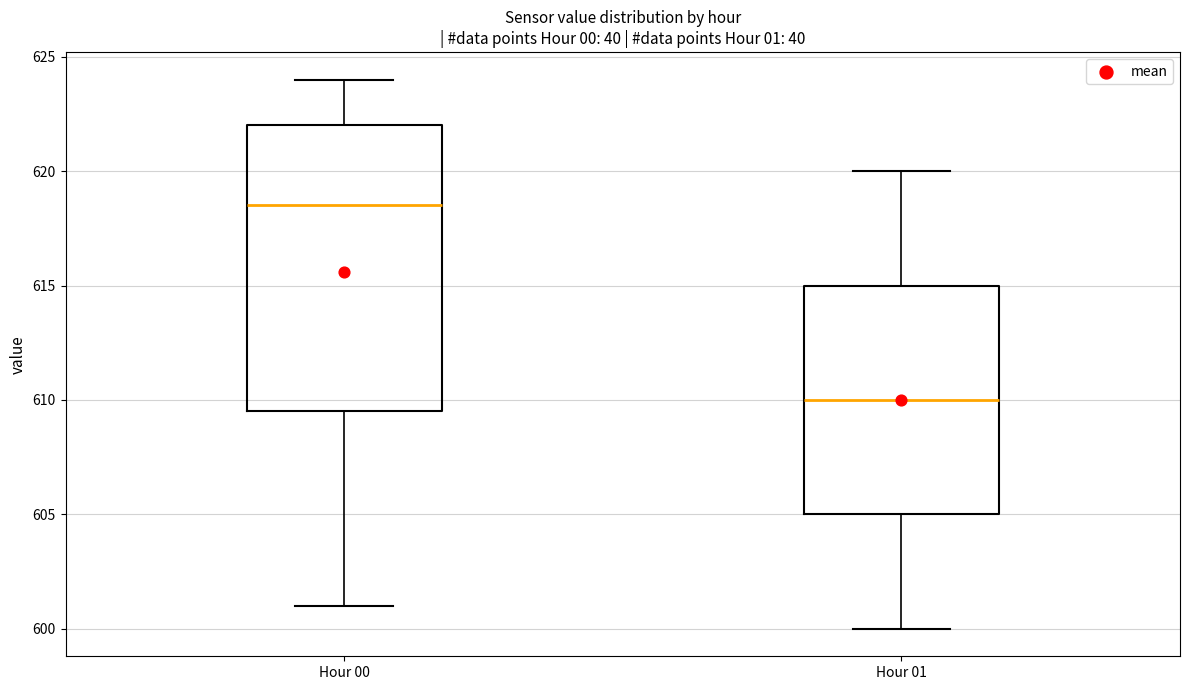

Comparing the boxes themselves (not the whiskers), which one is the tallest?

Hour 00